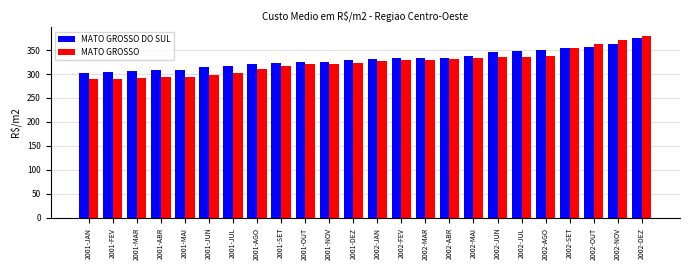

What is the greatest value displayed?

378.4